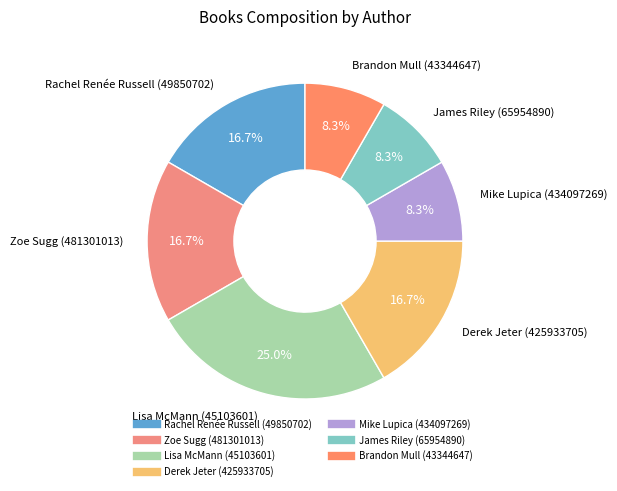

Count the number of slices in the pie.

7